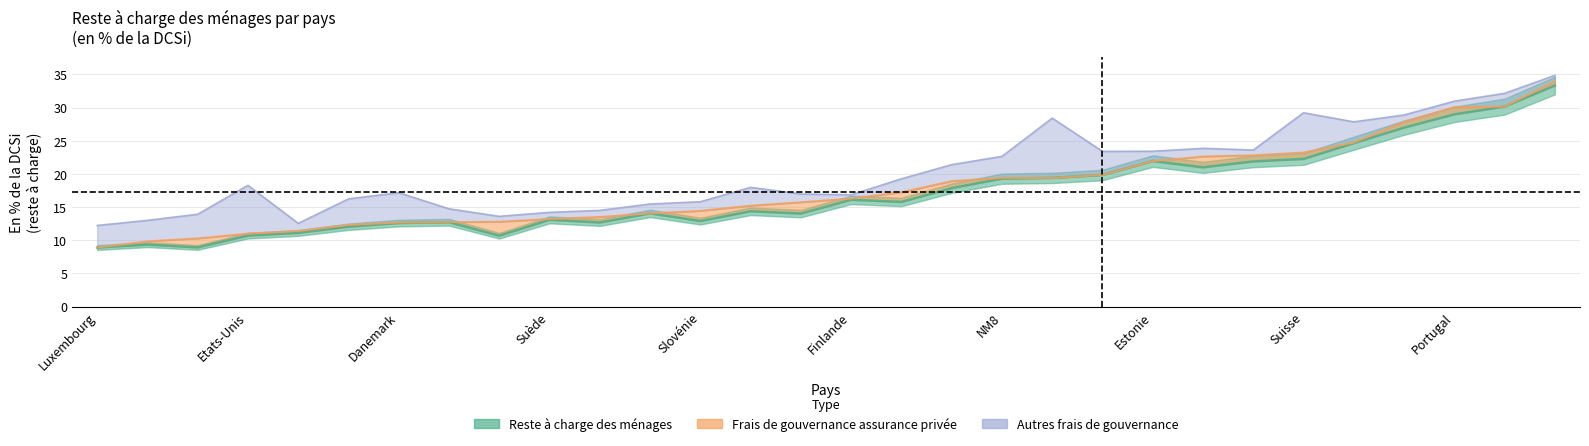

Is it true that Frais de gouvernance assurance privée equals 1.5 at Belgique?

False